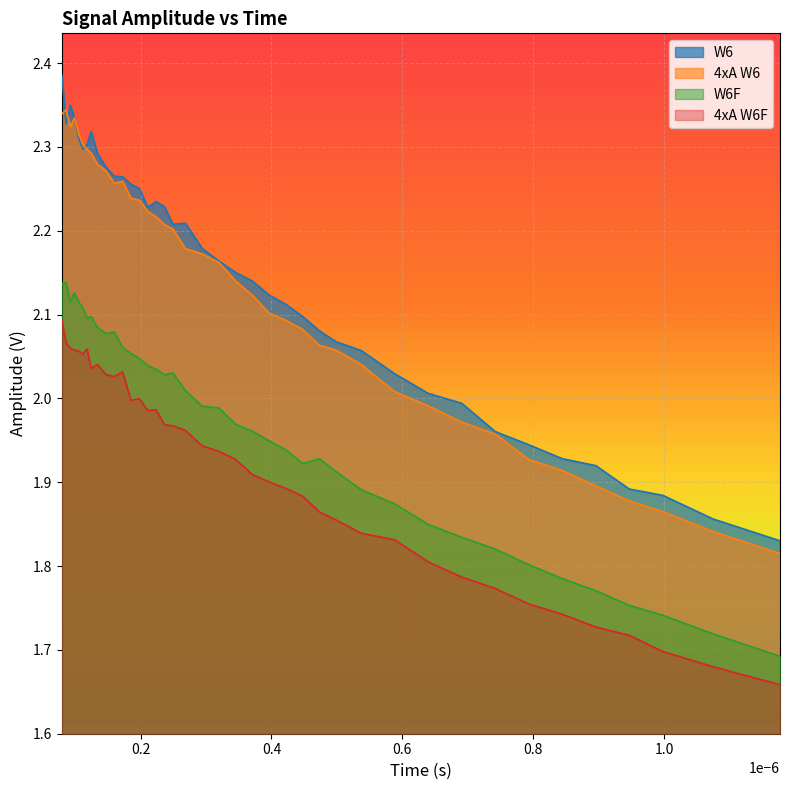

True or false: W6F and W6 cross at least once.

False